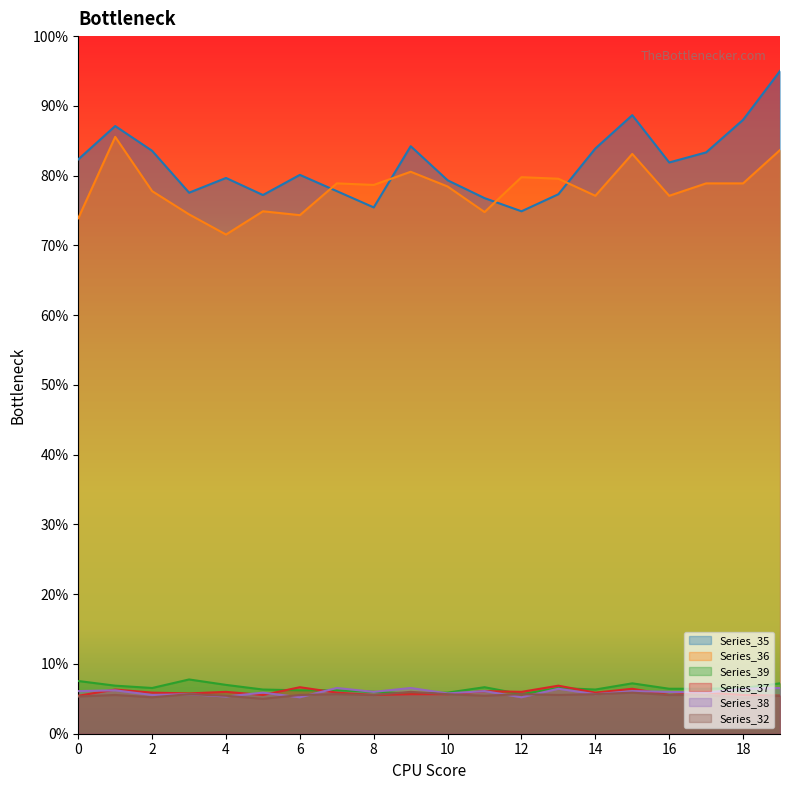

What is the smallest value displayed?

5.0